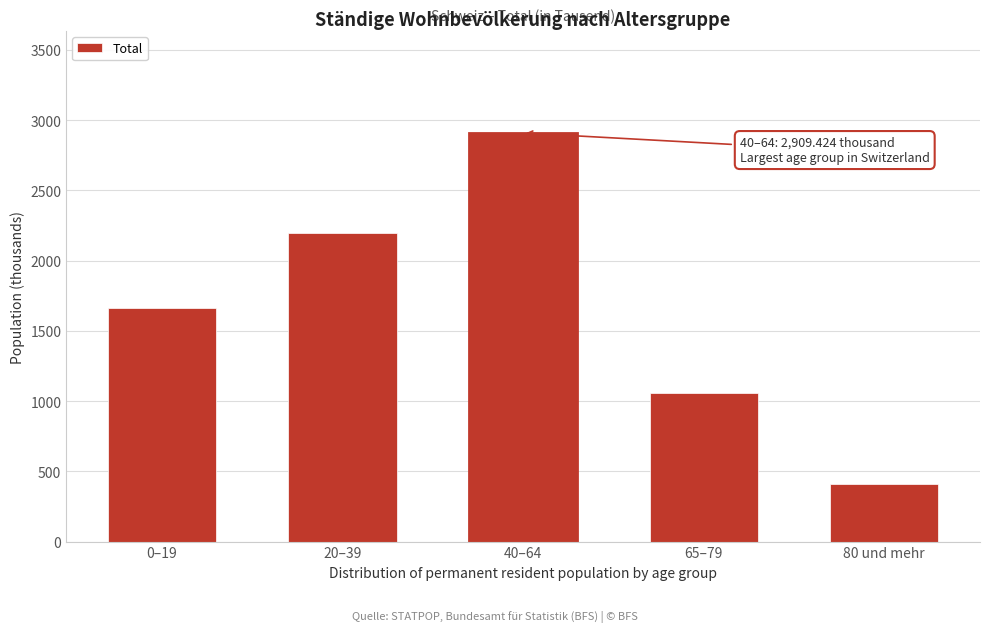

Reading right to left, transcribe all the data shown in this chart.

408.7	1056.9	2909.4	2198.9	1663.8